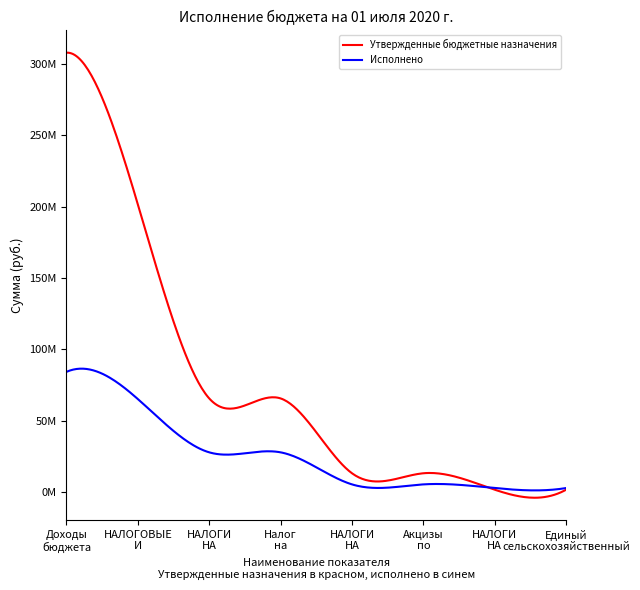

What are all the series names shown in the legend?

Утвержденные бюджетные назначения, Исполнено